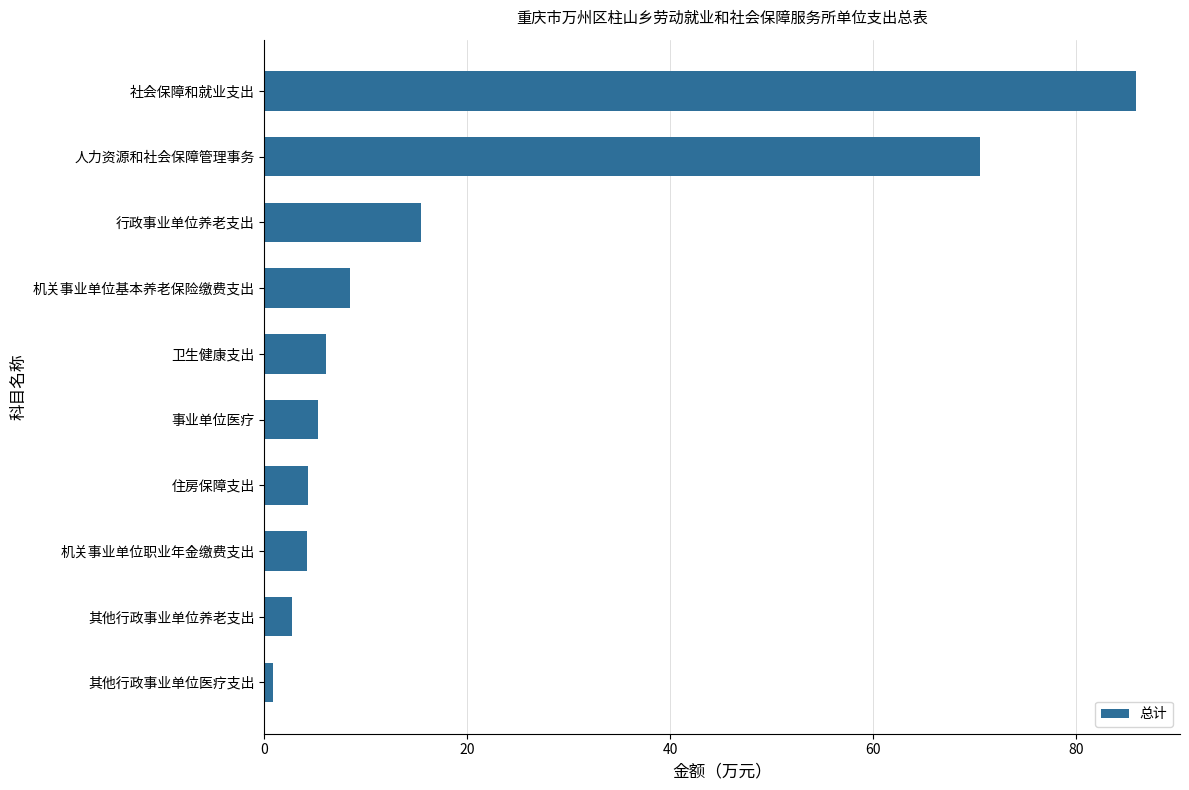

Is it true that the value at 行政事业单位养老支出 is 3.8?

False